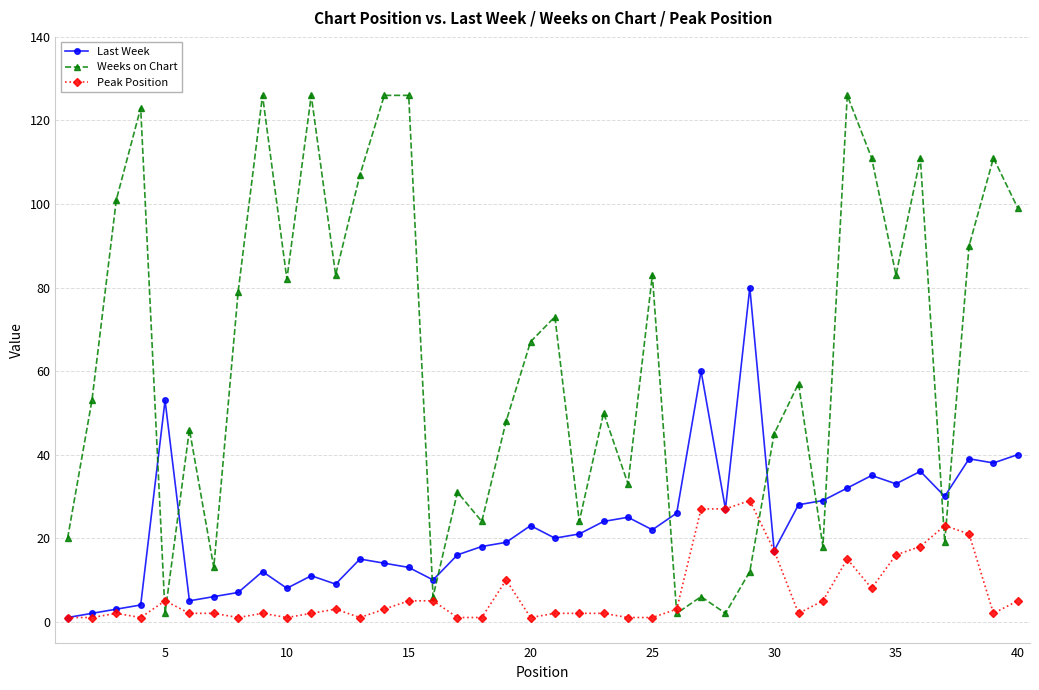

What is the value of the Weeks on Chart point at the 19th from the left?

48